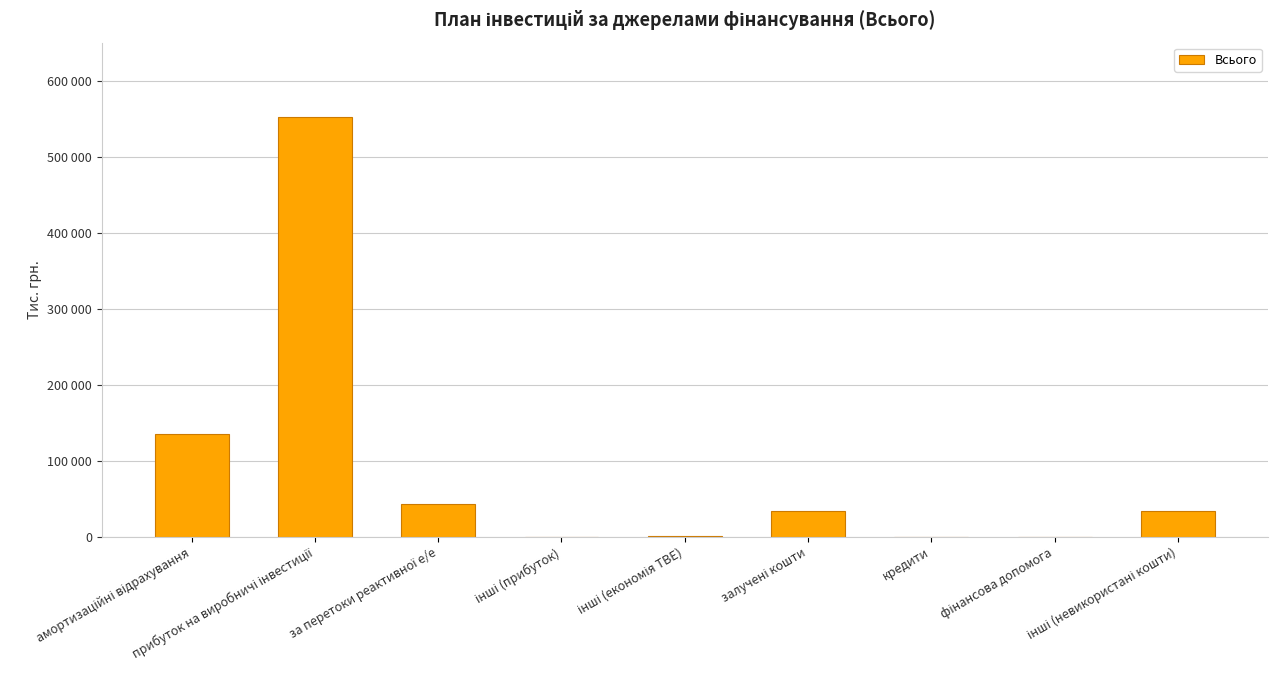

What is the change in value from за перетоки реактивної е/е to залучені кошти?

-9185.5